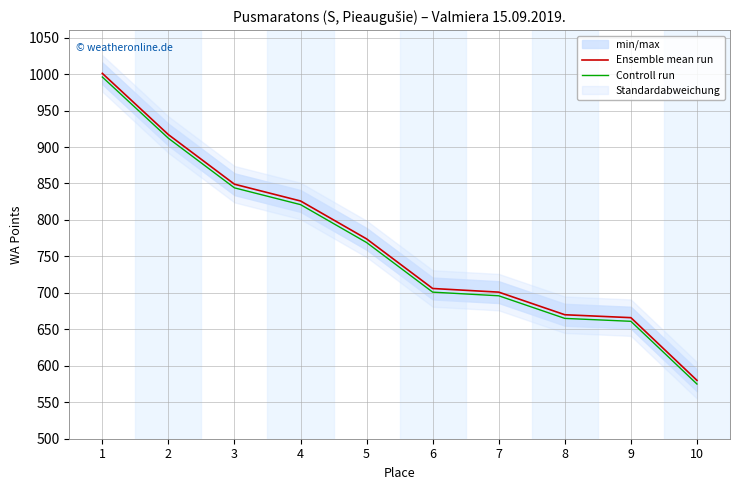

What is the difference between the second highest and minimum values in the Controll run series?

337